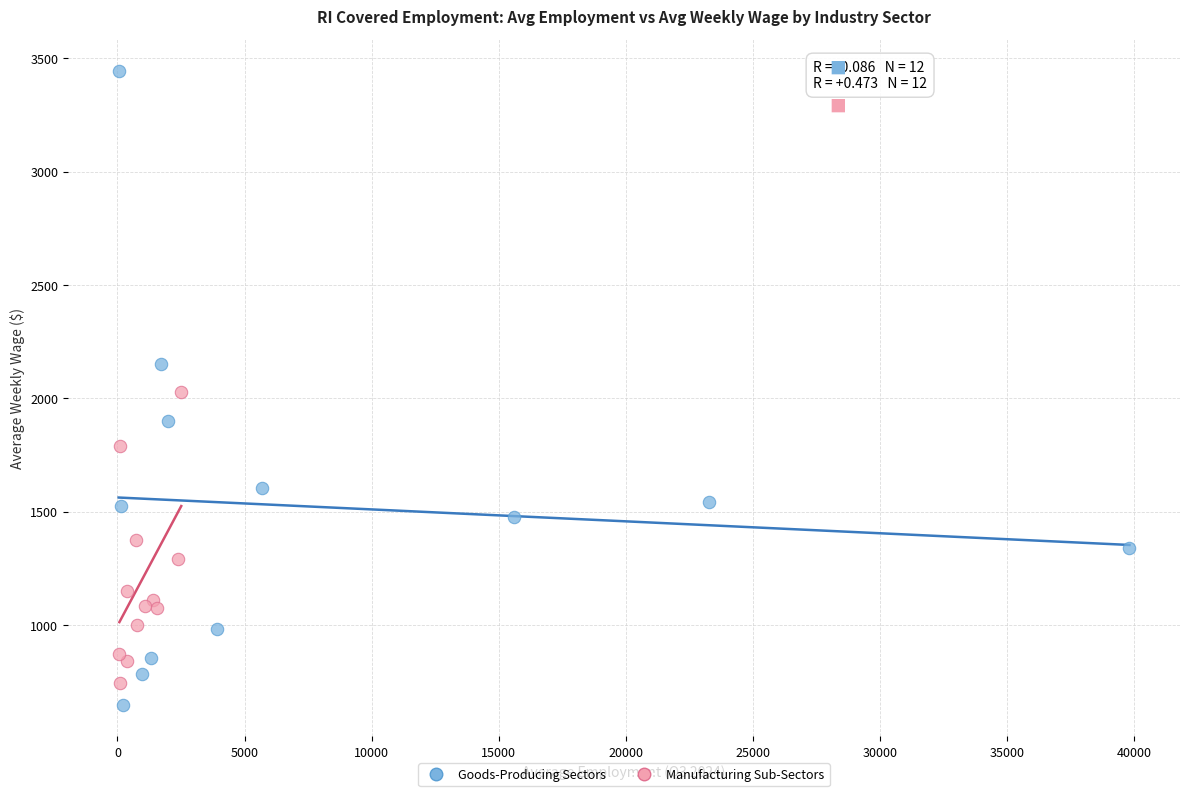

Which series has the widest spread of Y values?

Goods-Producing Sectors